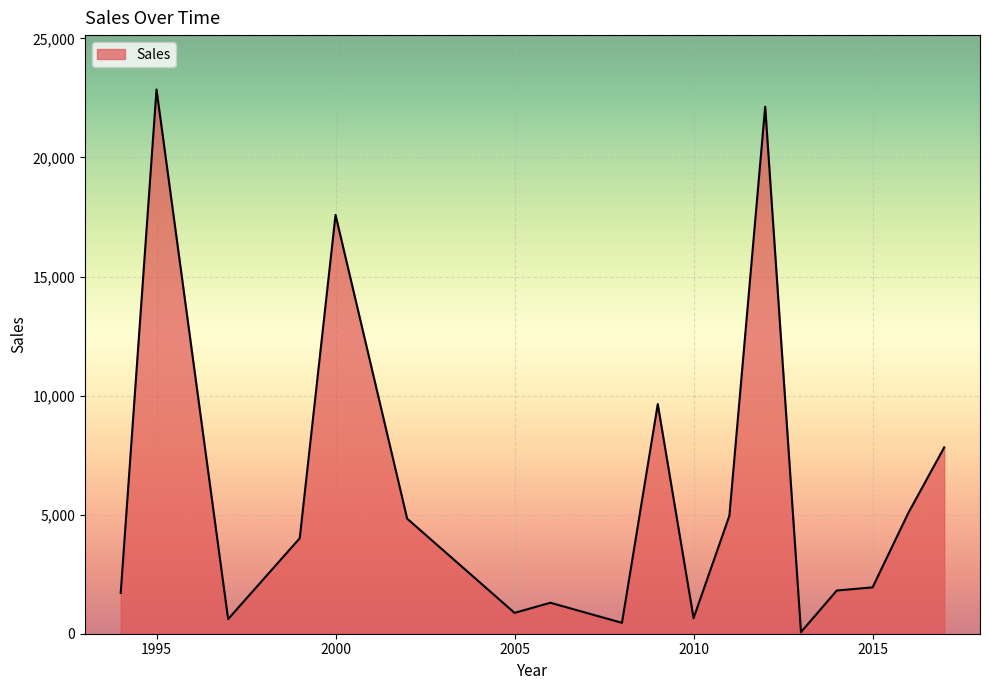

What is the average value?

6019.7